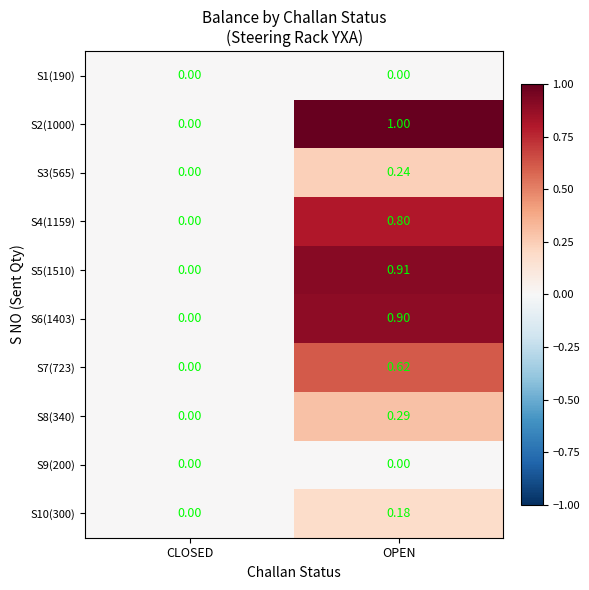

Where is S3(565) nearest to the value 0?

CLOSED